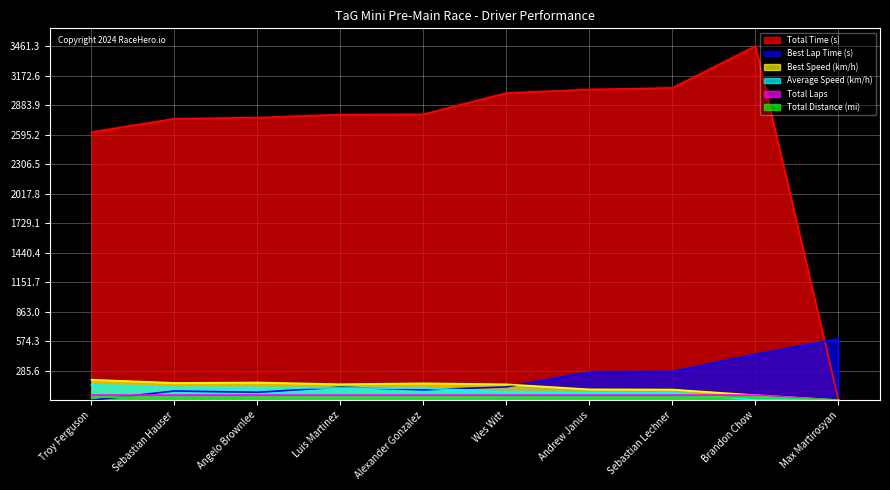

Which series has the largest total across all categories?

Total Time (s)